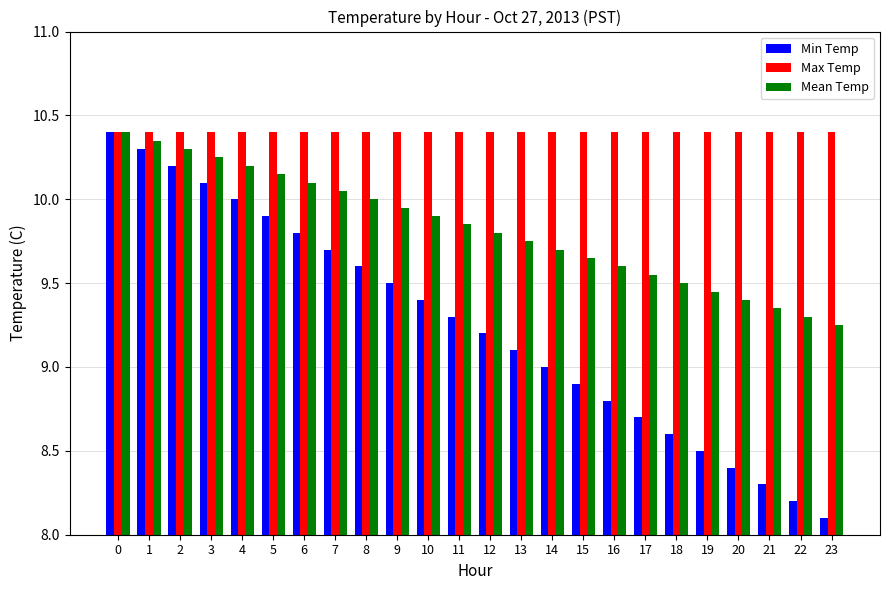

What is the spread (max minus min) of values at 12?

1.2